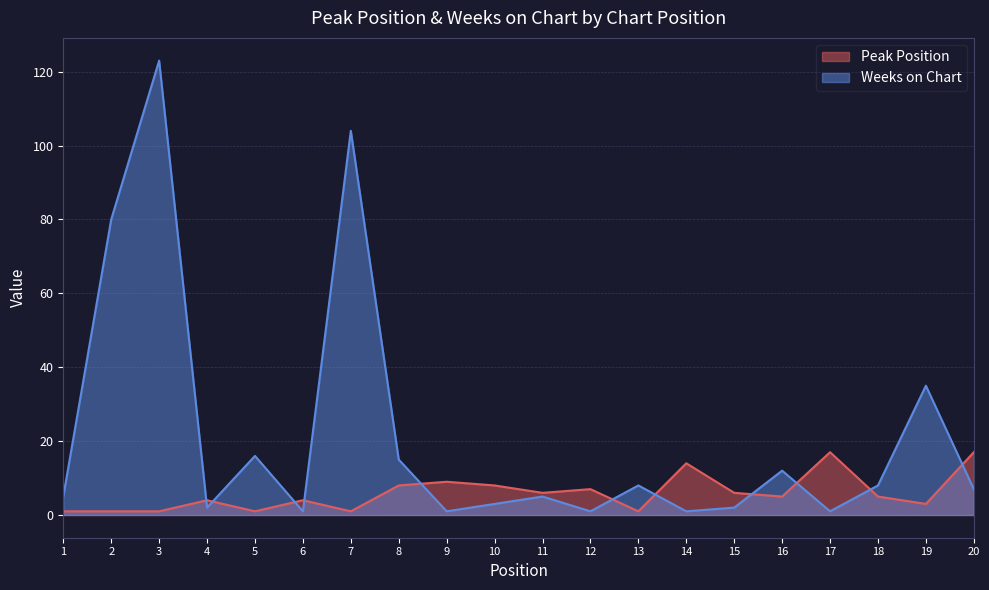

The value of Peak Position at 17 is 17. True or false?

True